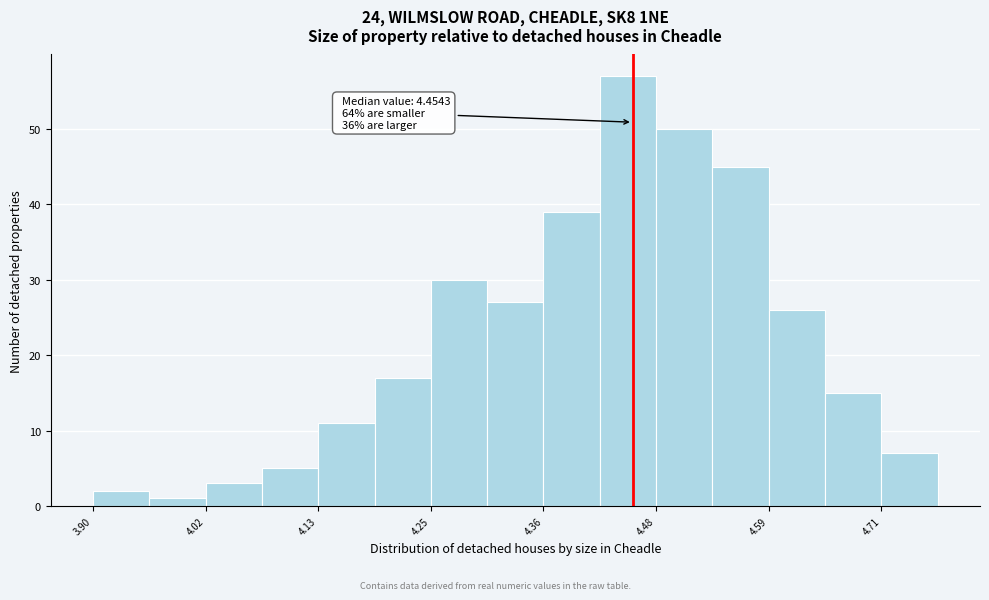

Around what value on the x-axis is the tallest bar? Give the approximate position of its centre, as read against the axis.

4.44